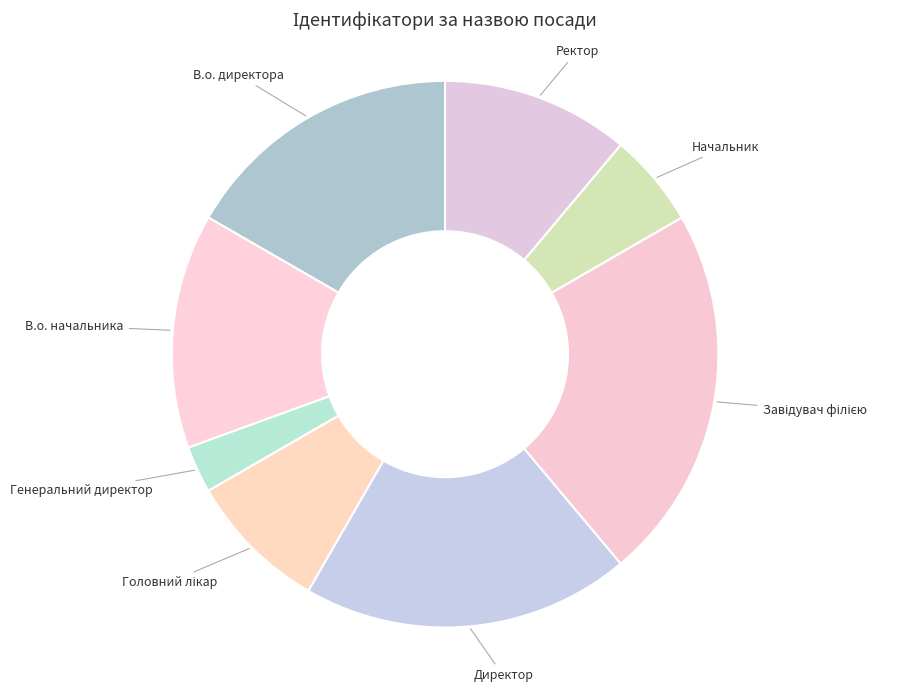

Which slice is the smallest?

Генеральний директор